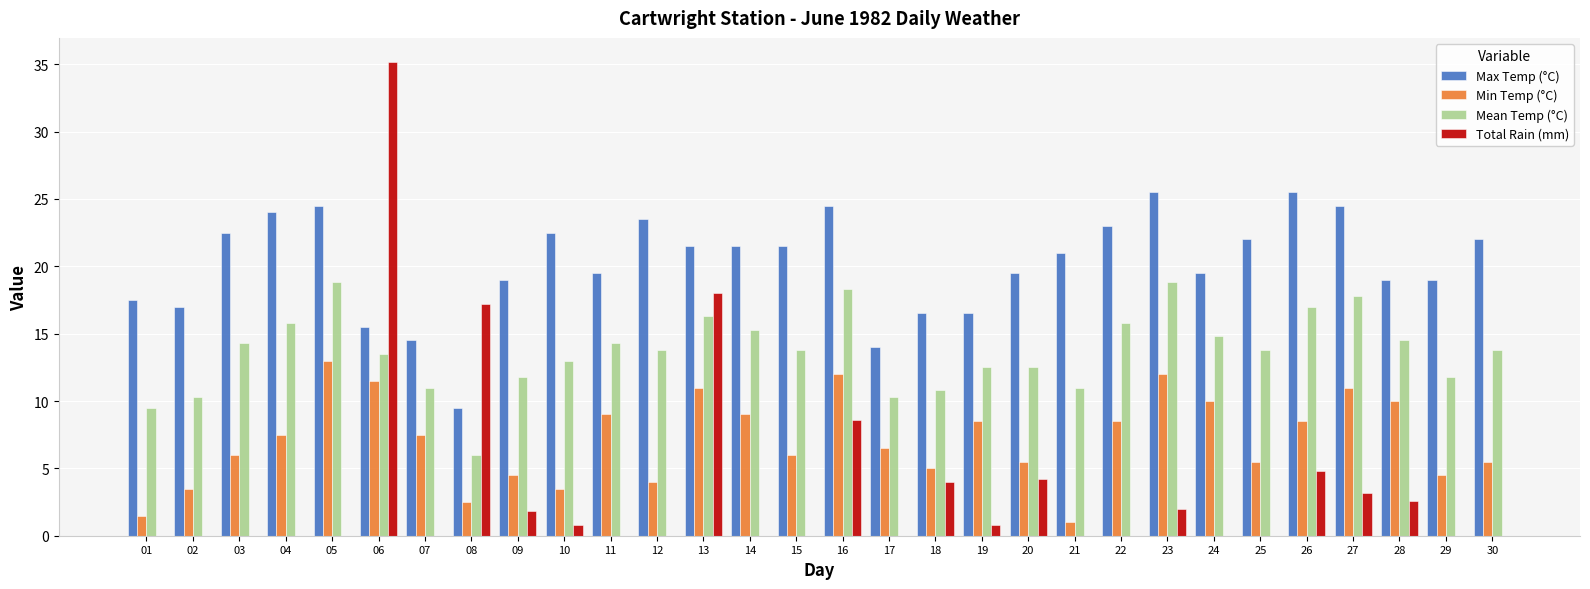

At which category is the sum across all series the highest?

06